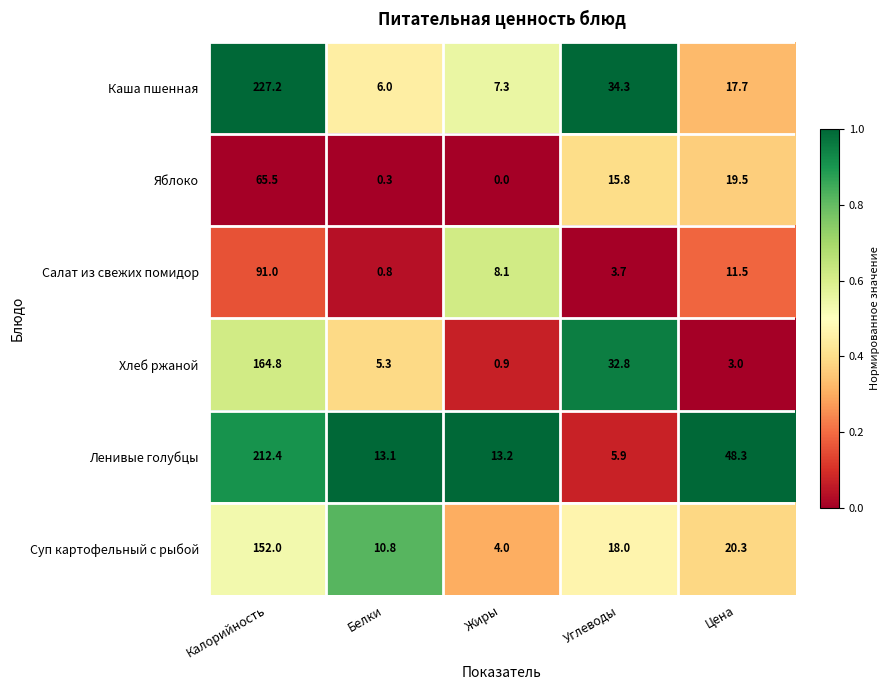

The value of Каша пшенная at Углеводы is 34.3. True or false?

True